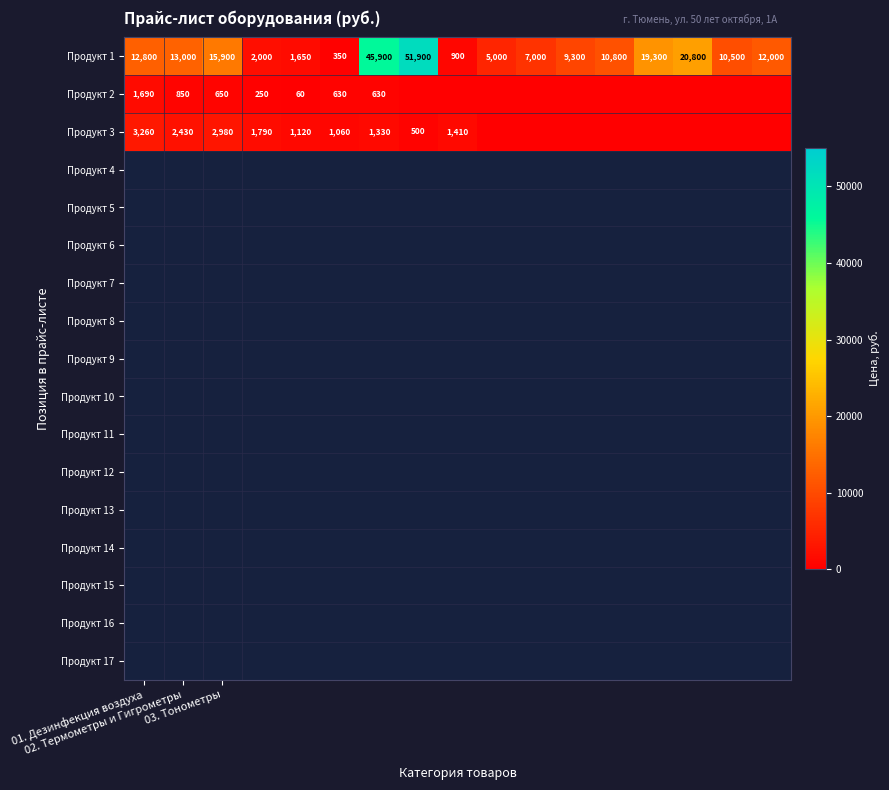

What is the difference between the maximum and second lowest values in the Продукт 1 series?

51000